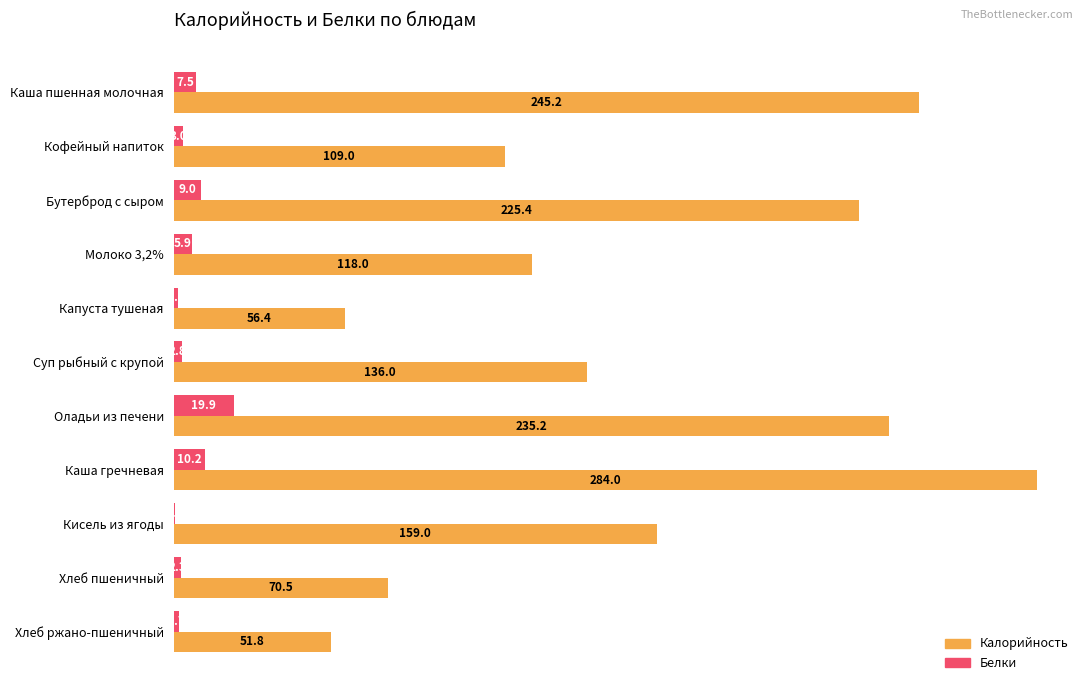

The Калорийность series shows 225.4 at Бутерброд с сыром. True or false?

True